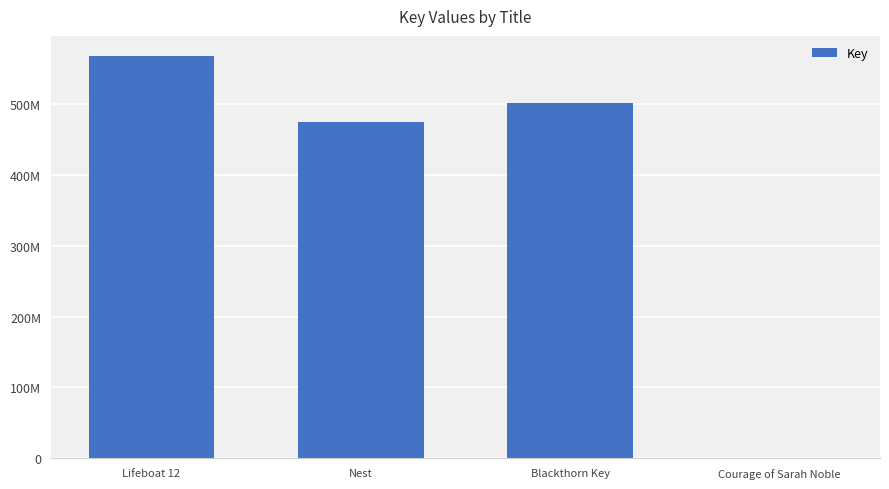

What is the label of the 3rd bar from the left?

Blackthorn Key